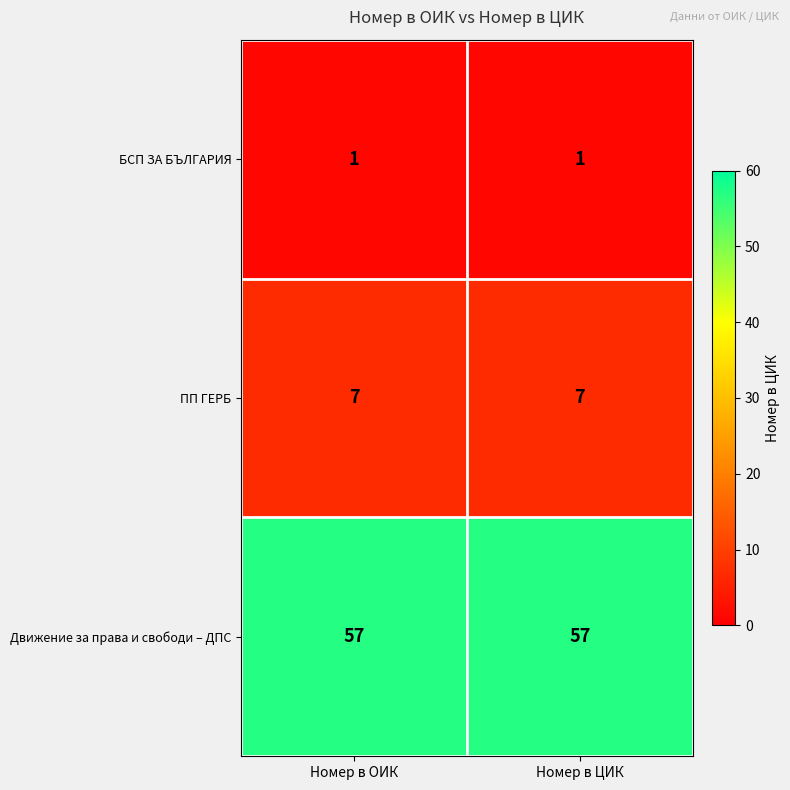

What is the smallest value displayed?

1